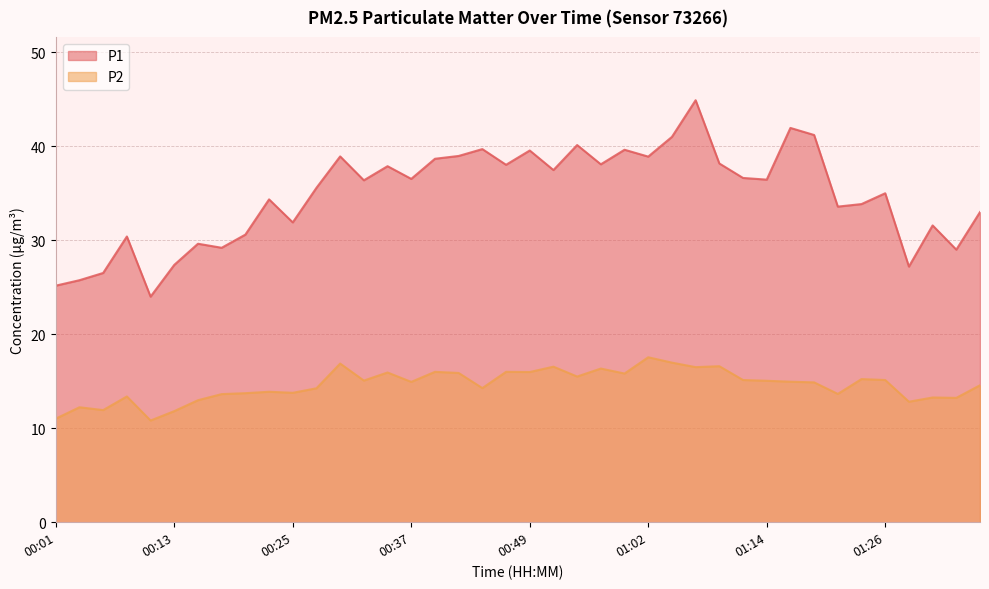

True or false: P1 has a value of 30.4 at 00:08.

True